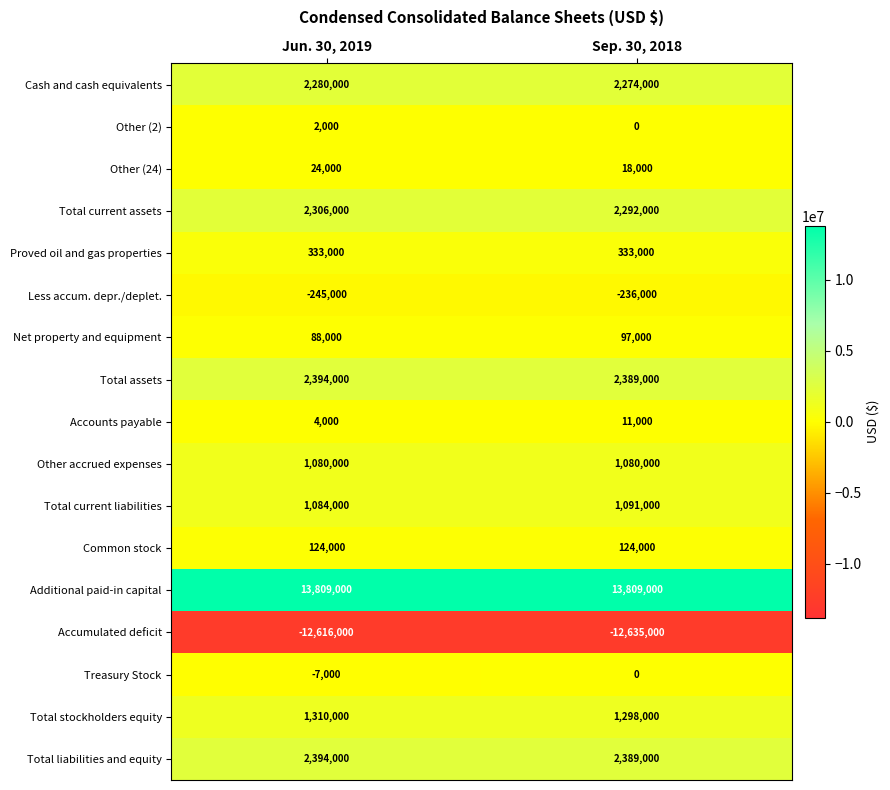

What is the maximum value shown in the chart?

13809000